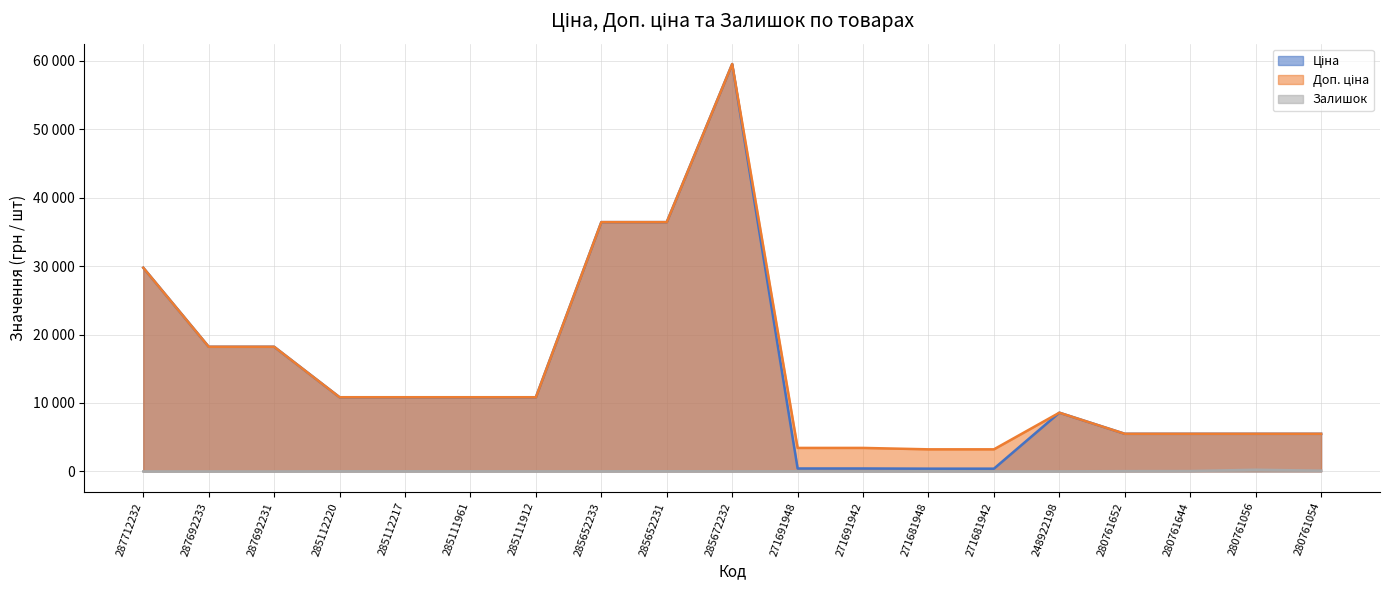

What is the label of the 11th point from the left?

271691948